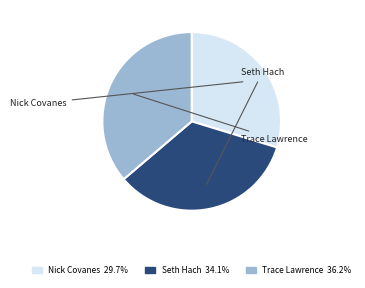

What portion of the pie excludes Trace Lawrence?

63.8%